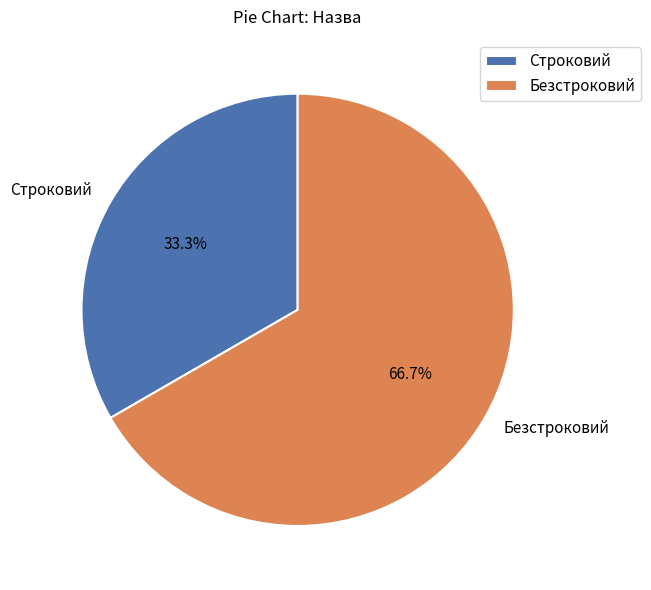

Count the number of slices in the pie.

2